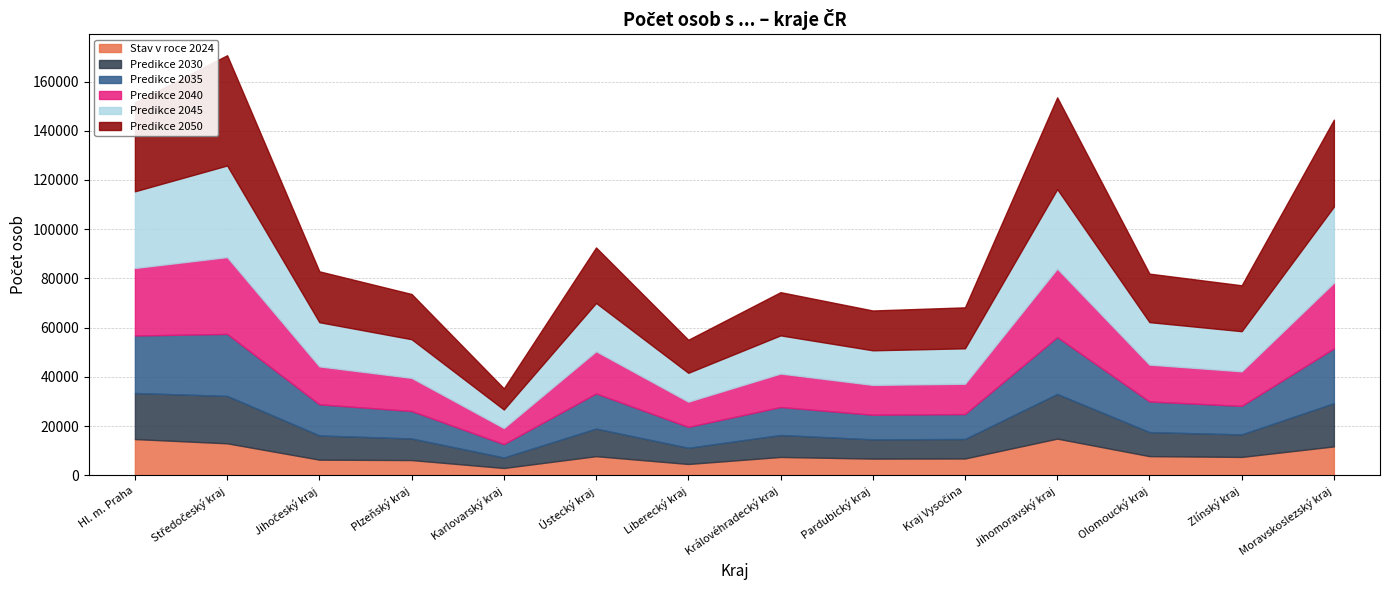

Which series changed the most between Hl. m. Praha and Královéhradecký kraj?

Predikce 2050